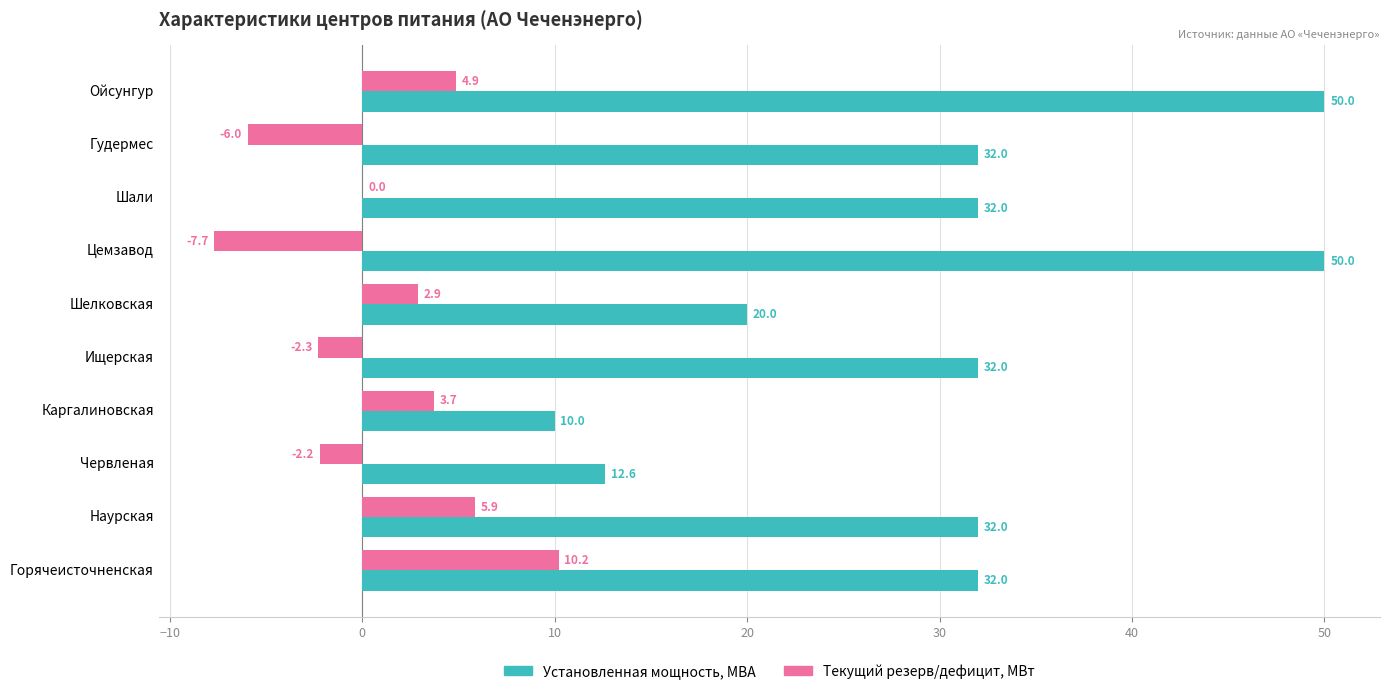

At which category is the sum across all series the highest?

Ойсунгур